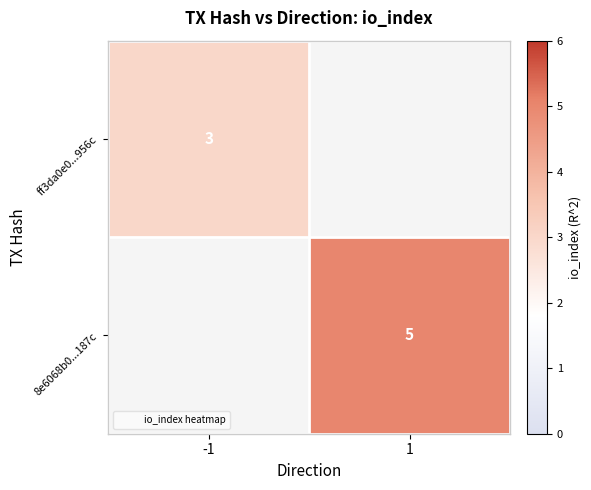

Is it true that ff3da0e0...956c equals 1.1 at -1?

False